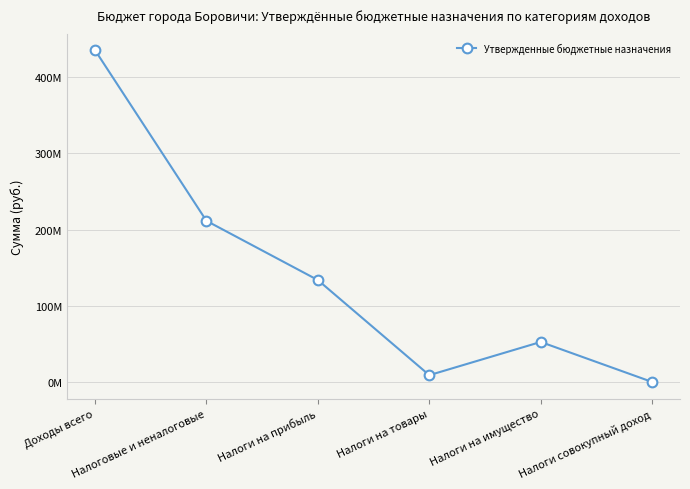

Does the chart have visible grid lines?

Yes